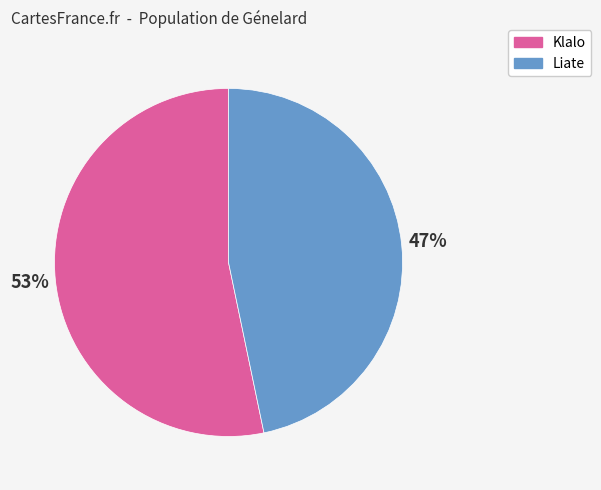

How many segments does this pie chart have?

2